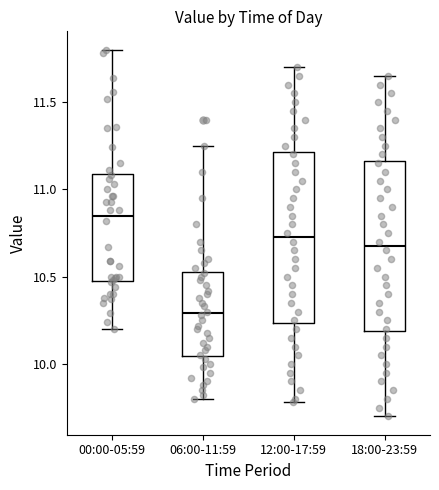

Which box's median line is the lowest?

06:00-11:59